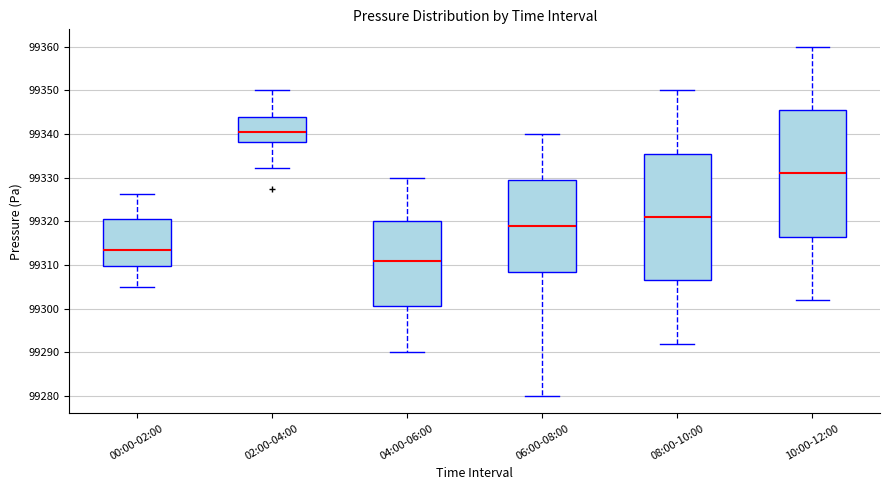

Reading left to right, read every box against the y-axis: the position of its median line, the range the box covers, and the ends of its whiskers. The values are not printed on the chart, so give them approximately, as read against the axis.

00:00-02:00: median 99314, box 99310 to 99320, whiskers 99305 to 99326
02:00-04:00: median 99341, box 99338 to 99344, whiskers 99332 to 99350
04:00-06:00: median 99311, box 99301 to 99320, whiskers 99290 to 99330
06:00-08:00: median 99319, box 99309 to 99330, whiskers 99280 to 99340
08:00-10:00: median 99321, box 99307 to 99336, whiskers 99292 to 99350
10:00-12:00: median 99331, box 99317 to 99346, whiskers 99302 to 99360